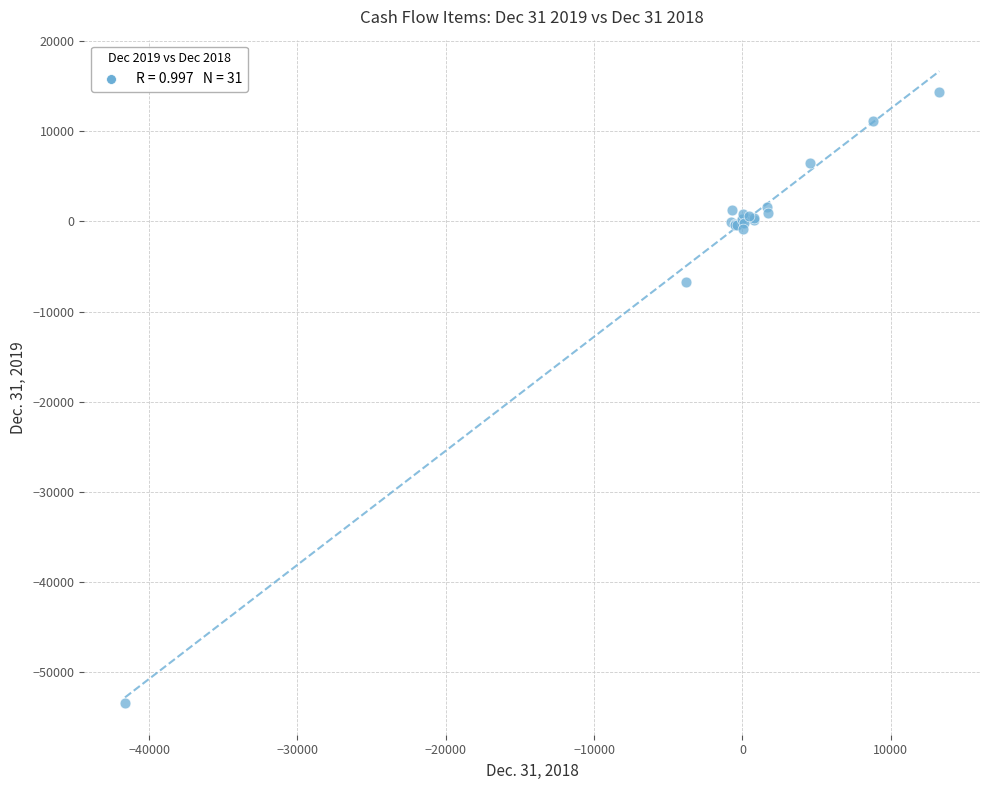

What Y value in the scatter plot is closest to -19568?

-6697